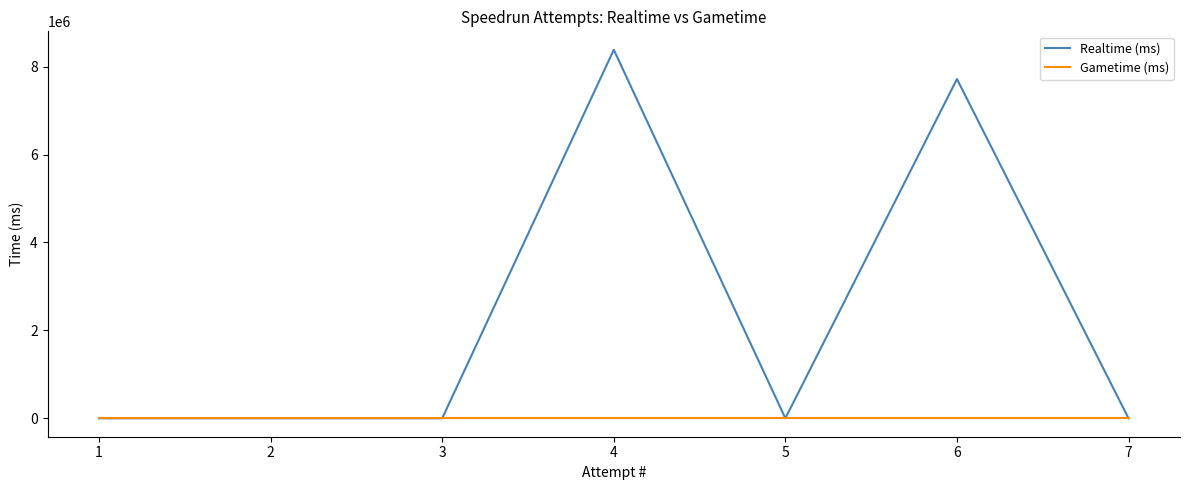

What is the maximum value shown in the chart?

8383278